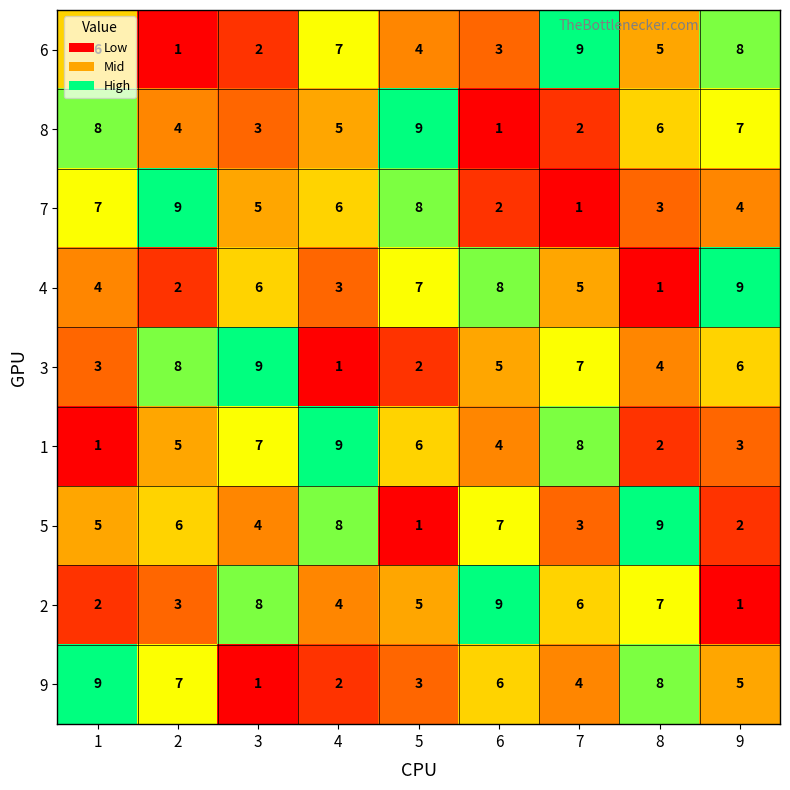

List the labels in order of 4 value, smallest first.

8, 2, 4, 1, 7, 3, 5, 6, 9